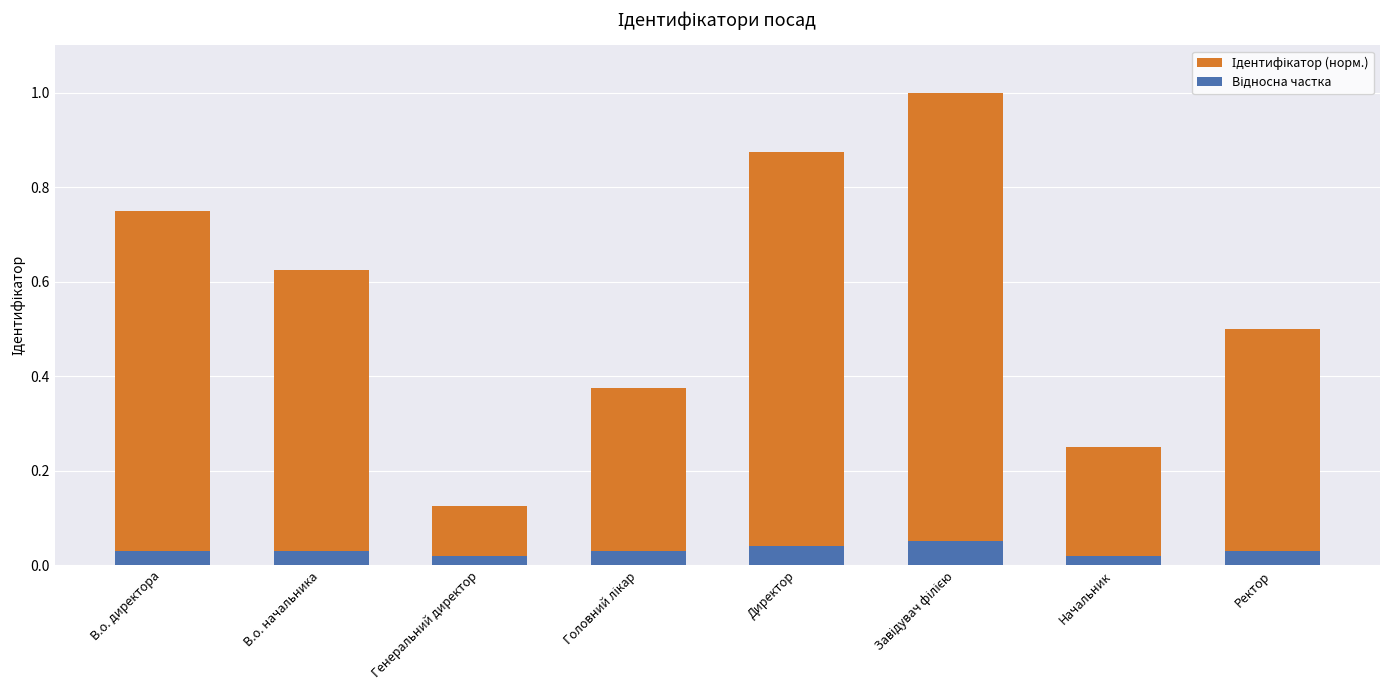

Reading right to left, list all the values displayed in this chart.

Ідентифікатор (норм.): Ректор=0.5	Начальник=0.2	Завідувач філією=1.0	Директор=0.9	Головний лікар=0.4	Генеральний директор=0.1	В.о. начальника=0.6	В.о. директора=0.8
Відносна частка: Ректор=0.0	Начальник=0.0	Завідувач філією=0.1	Директор=0.0	Головний лікар=0.0	Генеральний директор=0.0	В.о. начальника=0.0	В.о. директора=0.0